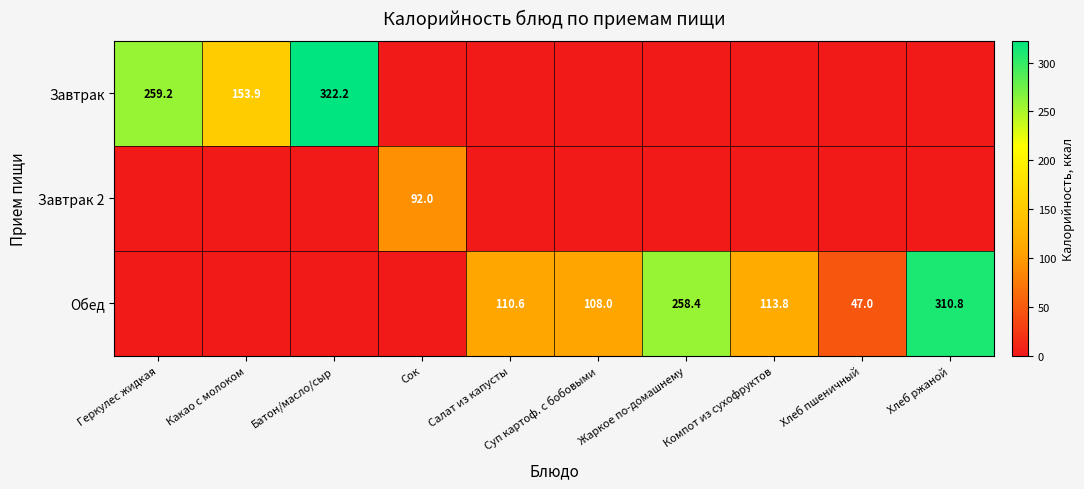

Is it true that Завтрак equals 259.2 at Геркулес жидкая?

True